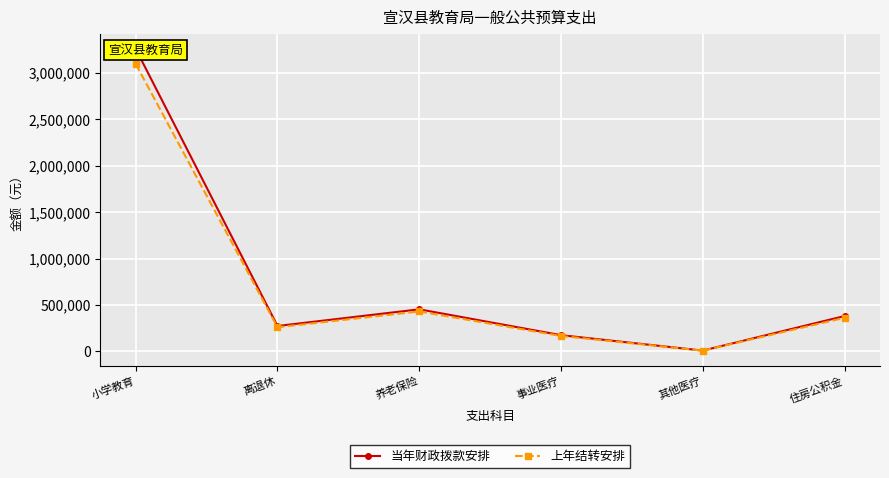

Read the 上年结转安排 value at 其他医疗.

7577.2